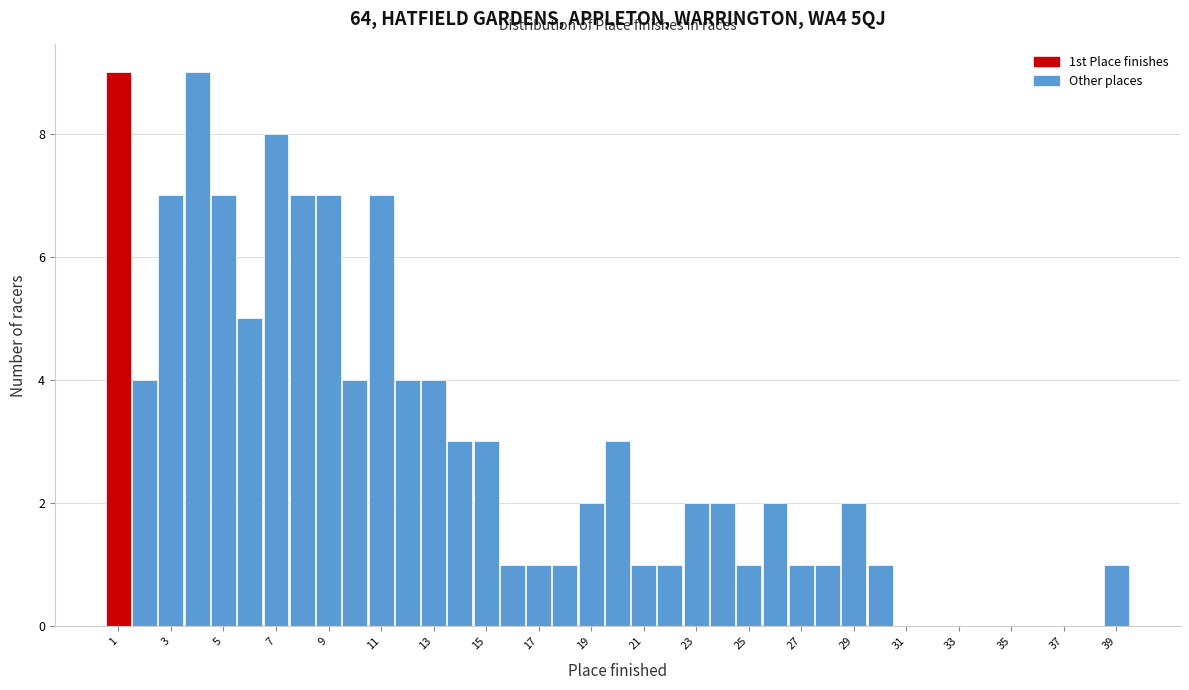

Reading left to right, transcribe this chart: for each bar, give the range it covers on the x-axis and its height. Neither the bar edges nor the heights are printed on the chart, so give them approximately, as read against the axes.

0.5 to 1.5: 9
1.5 to 2.5: 4
2.5 to 3.5: 7
3.5 to 4.5: 9
4.5 to 5.5: 7
5.5 to 6.5: 5
6.5 to 7.5: 8
7.5 to 8.5: 7
8.5 to 9.5: 7
9.5 to 10.5: 4
10.5 to 11.5: 7
11.5 to 12.5: 4
12.5 to 13.5: 4
13.5 to 14.5: 3
14.5 to 15.5: 3
15.5 to 16.5: 1
16.5 to 17.5: 1
17.5 to 18.5: 1
18.5 to 19.5: 2
19.5 to 20.5: 3
20.5 to 21.5: 1
21.5 to 22.5: 1
22.5 to 23.5: 2
23.5 to 24.5: 2
24.5 to 25.5: 1
25.5 to 26.5: 2
26.5 to 27.5: 1
27.5 to 28.5: 1
28.5 to 29.5: 2
29.5 to 30.5: 1
30.5 to 31.5: 0
31.5 to 32.5: 0
32.5 to 33.5: 0
33.5 to 34.5: 0
34.5 to 35.5: 0
35.5 to 36.5: 0
36.5 to 37.5: 0
37.5 to 38.5: 0
38.5 to 39.5: 1